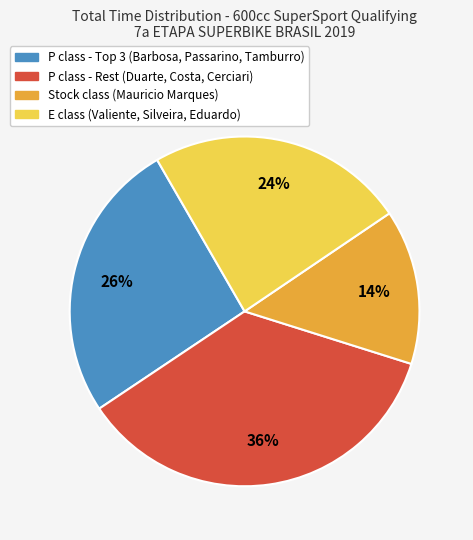

Does any single category account for the majority?

No